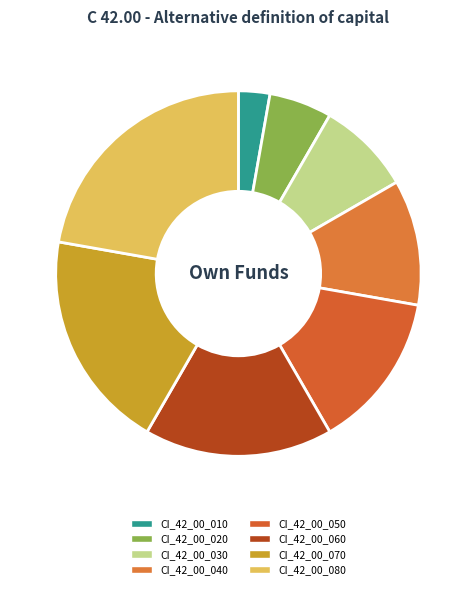

Rank the categories by value from highest to lowest.

CI_42_00_080, CI_42_00_070, CI_42_00_060, CI_42_00_050, CI_42_00_040, CI_42_00_030, CI_42_00_020, CI_42_00_010